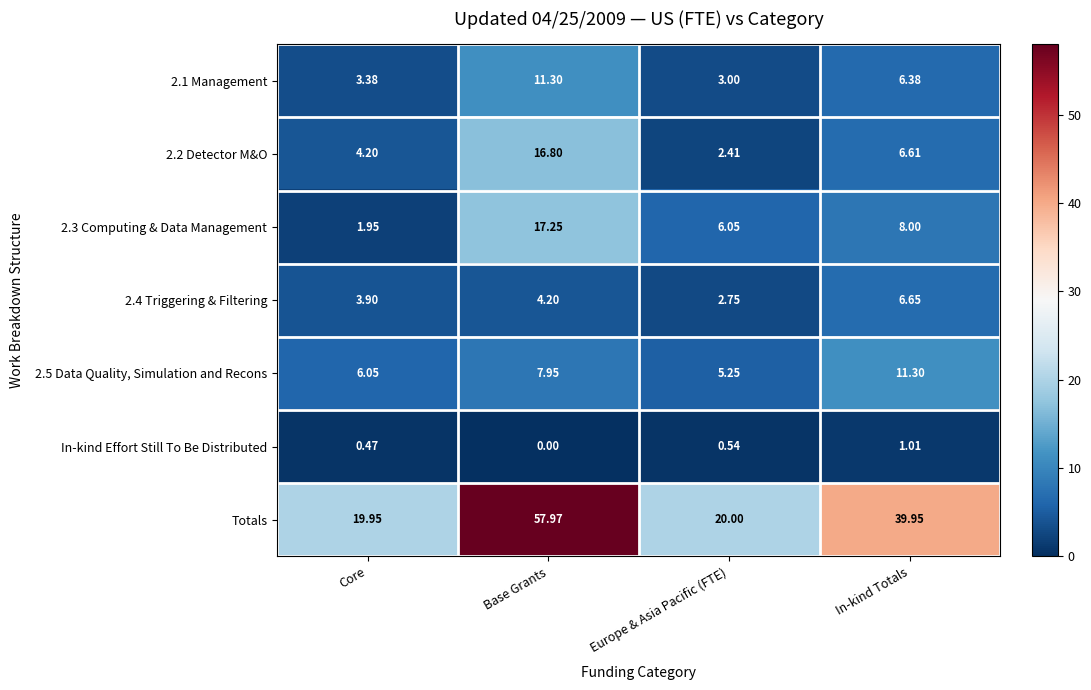

Rank the categories by 2.3 Computing & Data Management value from highest to lowest.

Base Grants, In-kind Totals, Europe & Asia Pacific (FTE), Core